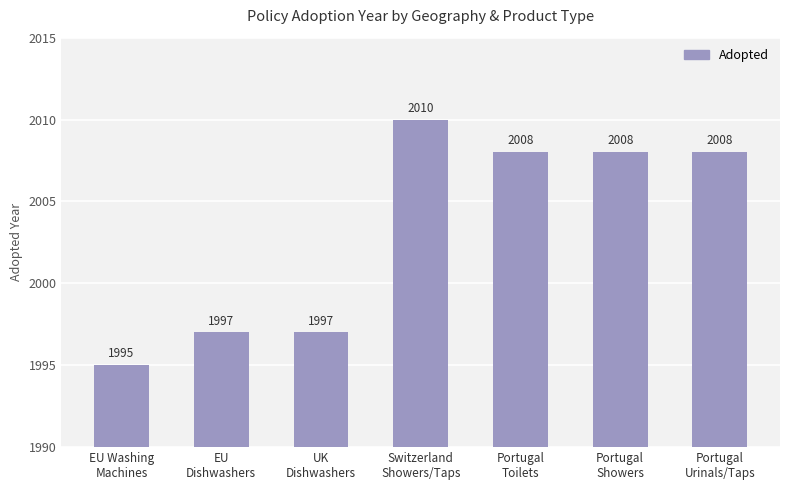

At which category does the chart reach its minimum across all series?

EU Washing
Machines